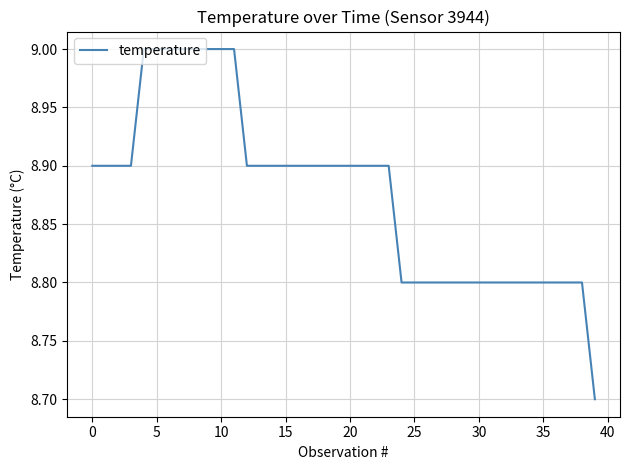

Is this an area chart (filled region under the line)?

No